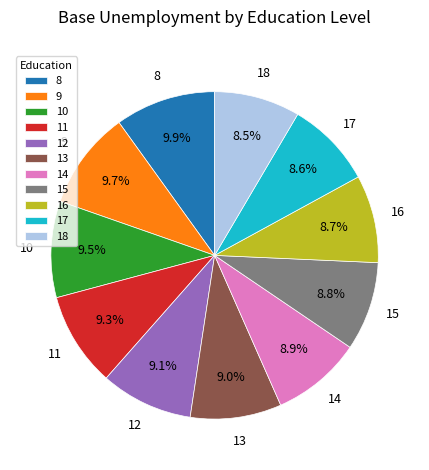

Do 11 and 10 together represent more than half of the pie?

No